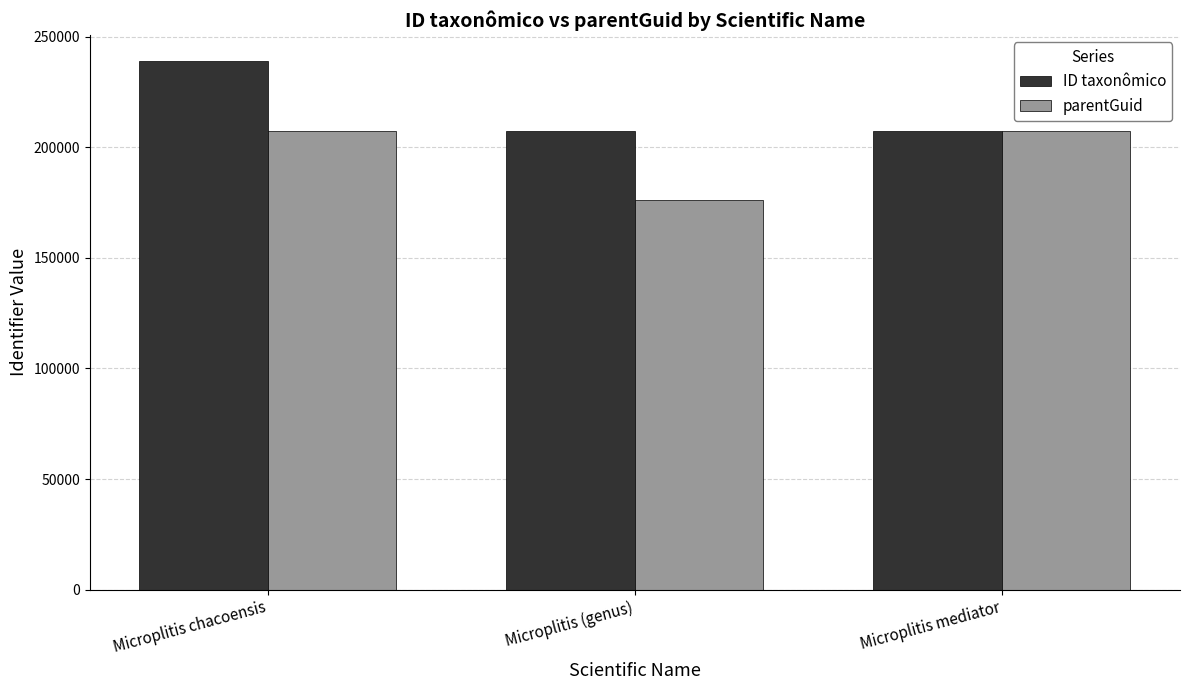

What are all the series names shown in the legend?

ID taxonômico, parentGuid